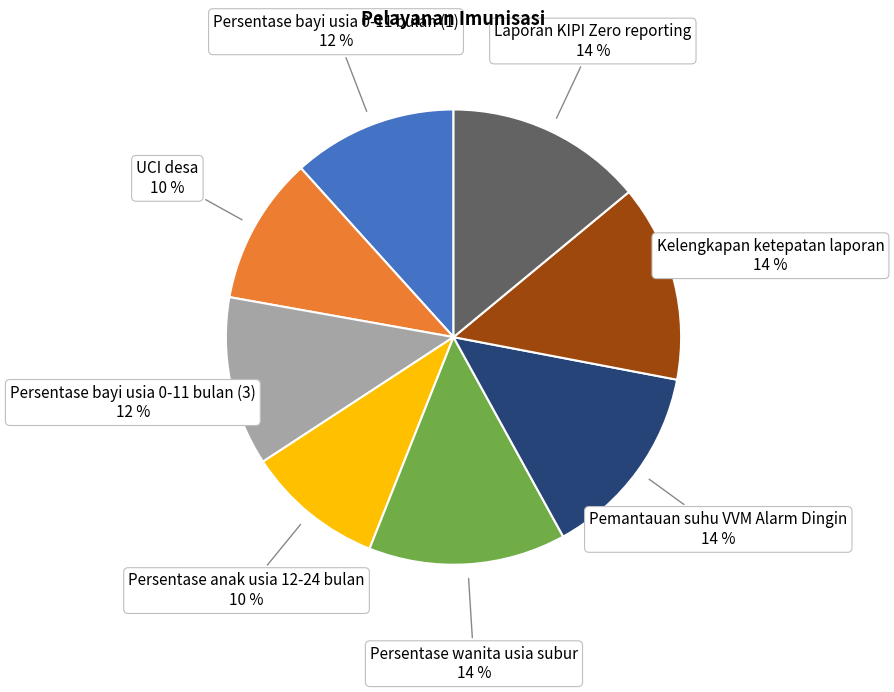

Does any single category account for the majority?

No